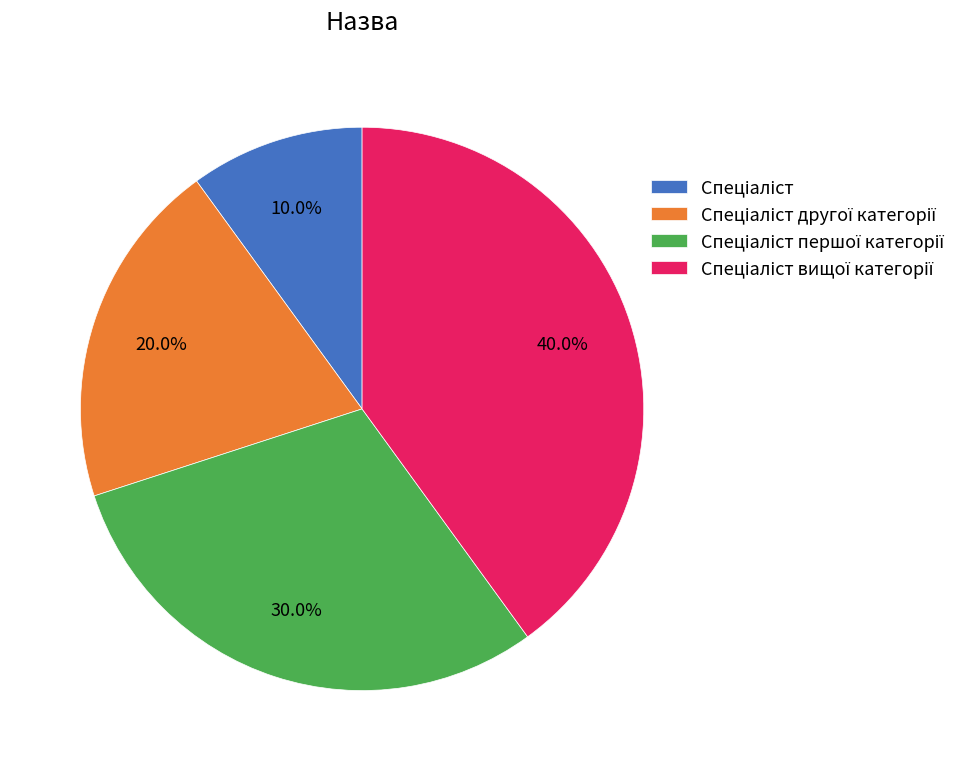

How many slices are in this pie chart?

4